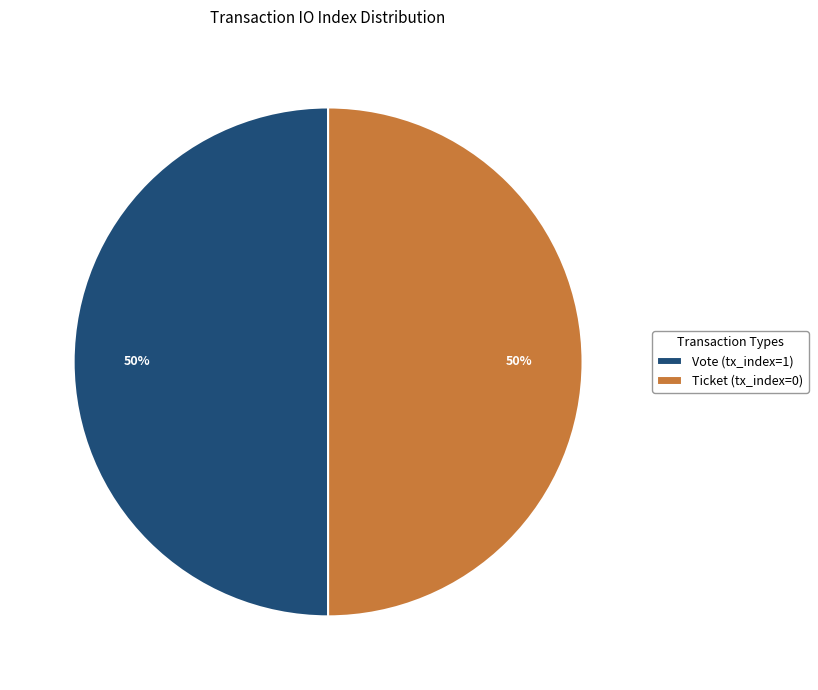

Do Ticket (tx_index=0) and Vote (tx_index=1) together represent more than half of the pie?

Yes